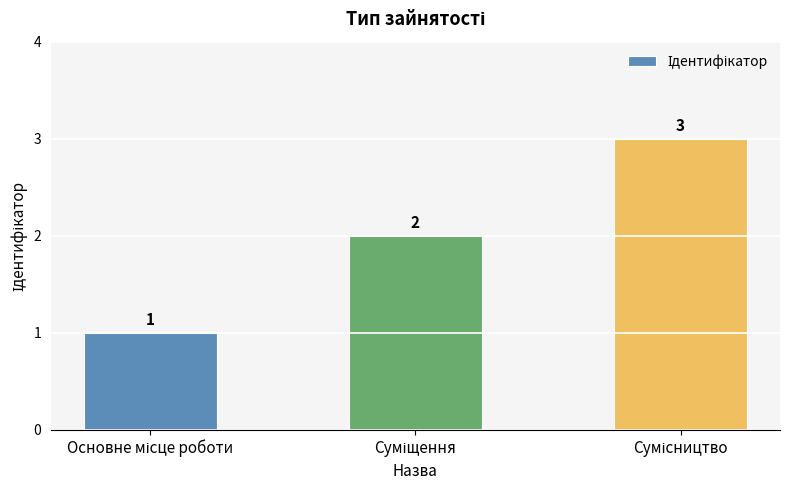

What is the value of the 2nd bar from the left?

2